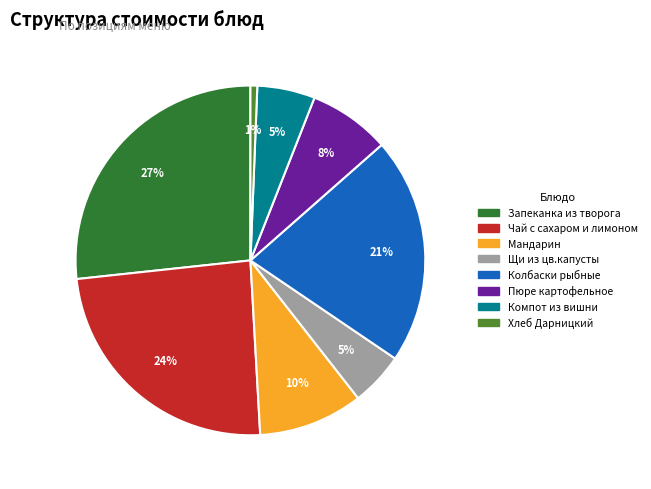

To the nearest percent, what is the difference between the largest and smallest slice percentages?

26%